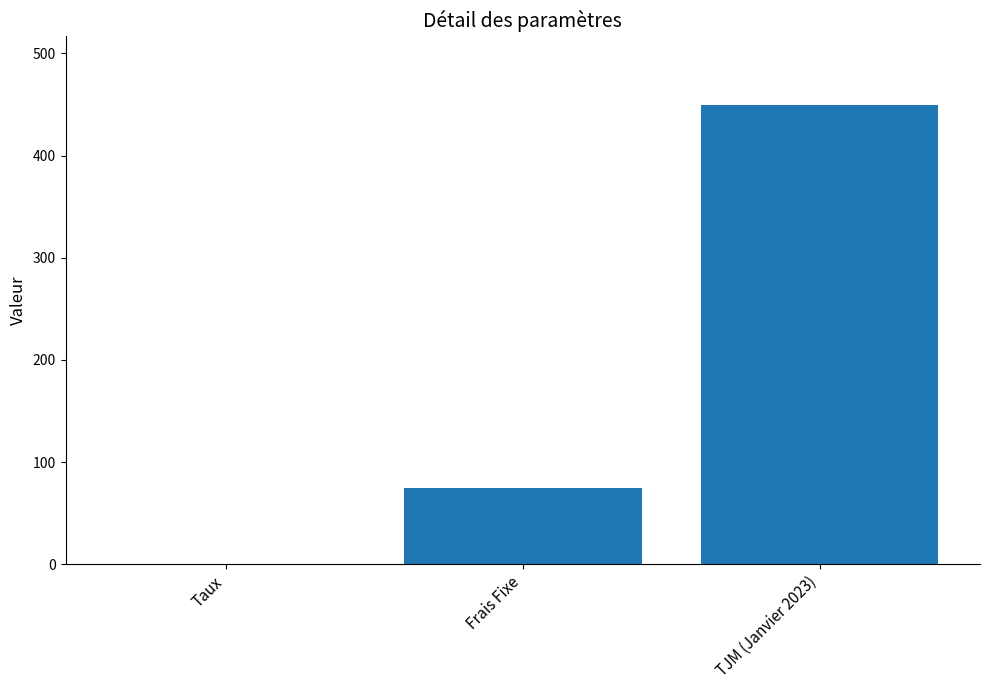

At which label is the value closest to 225?

Frais Fixe